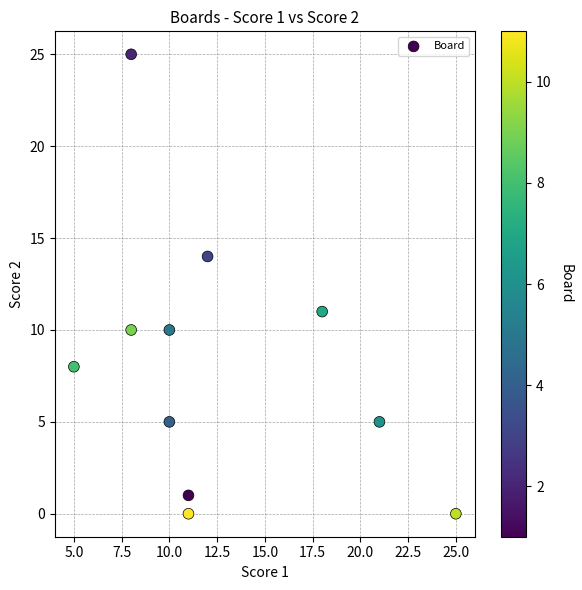

What is the range of Y values (max minus min)?

25